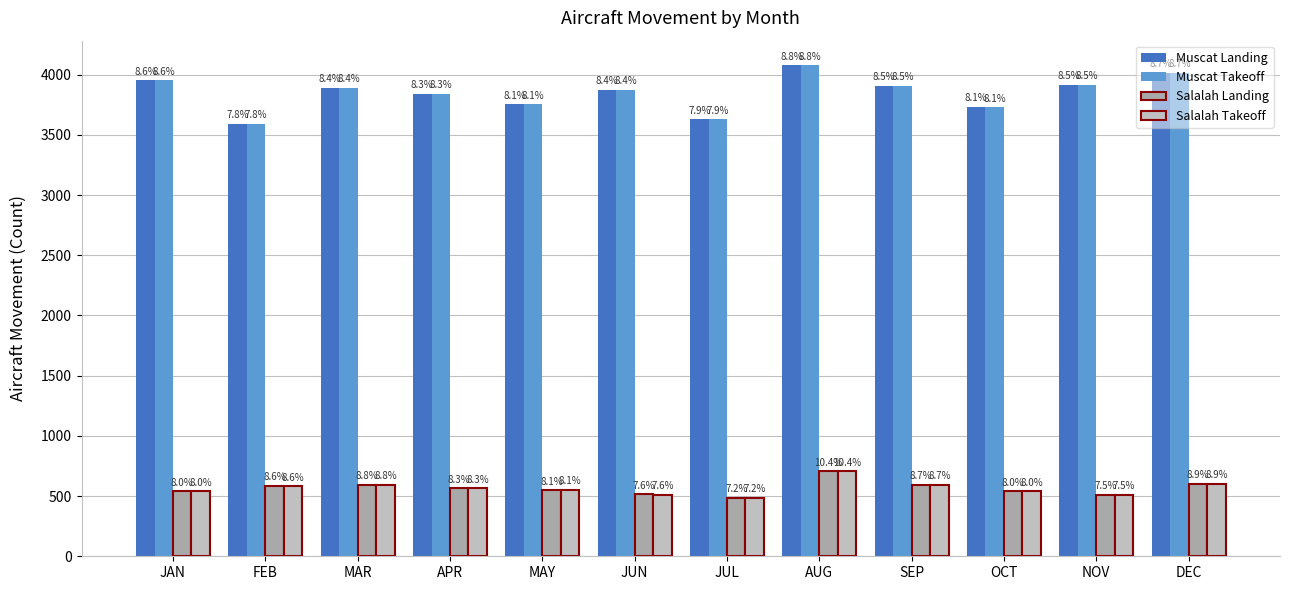

Reading right to left, transcribe all the data shown in this chart.

Muscat Landing: 4015.0	3913.0	3730.5	3907.0	4078.0	3628.0	3874.0	3754.0	3839.0	3890.0	3592.0	3953.0
Muscat Takeoff: 4015.0	3914.0	3730.0	3906.0	4078.0	3628.0	3873.0	3755.0	3839.0	3890.0	3592.0	3953.0
Salalah Landing: 600.0	511.0	540.0	593.0	705.0	486.0	514.0	549.0	563.0	595.0	583.0	540.0
Salalah Takeoff: 600.0	511.0	539.0	592.0	705.0	487.0	513.0	550.0	563.0	594.0	582.0	540.0